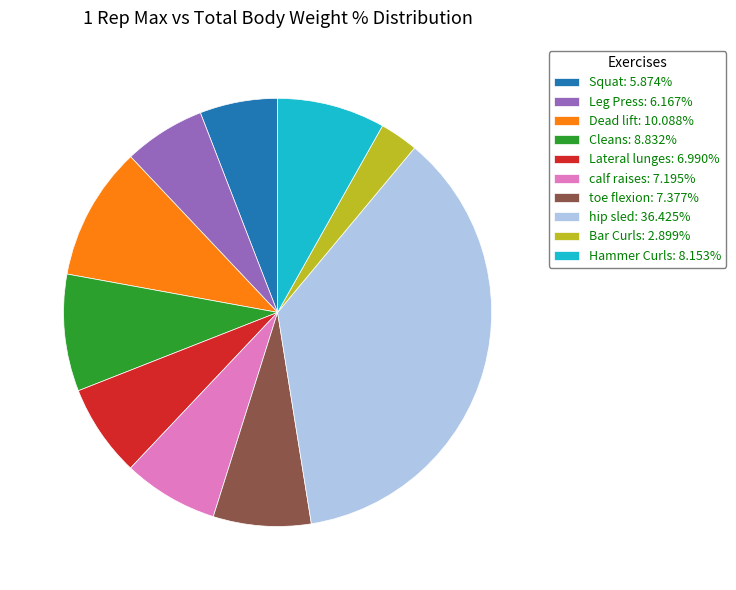

Does any single category account for the majority?

No